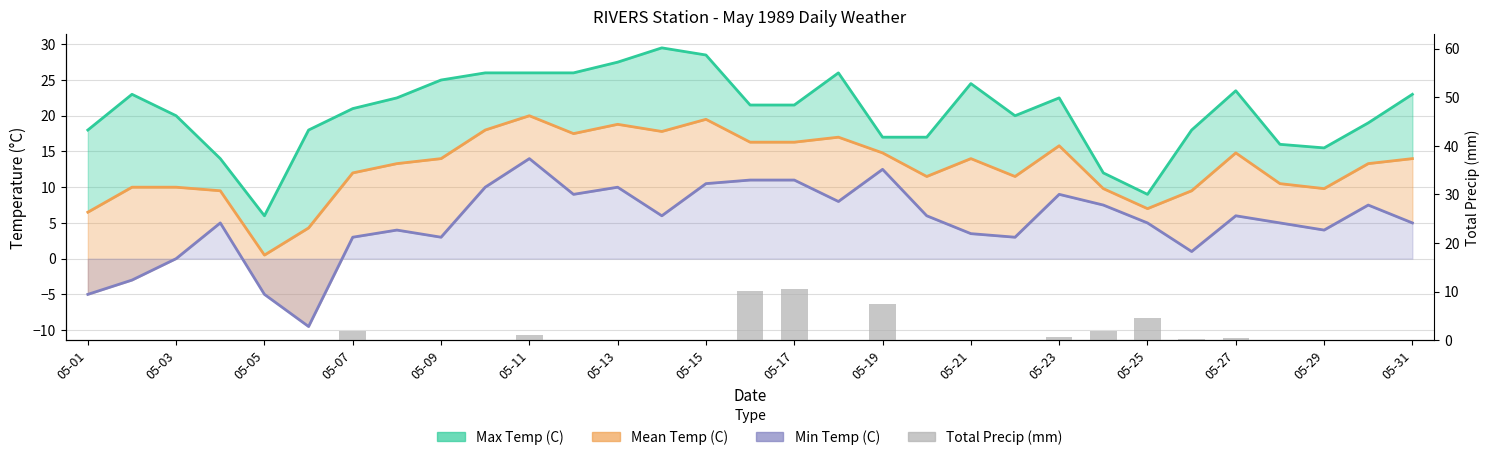

What is the difference between the highest and lowest values at 05-25?

4.4